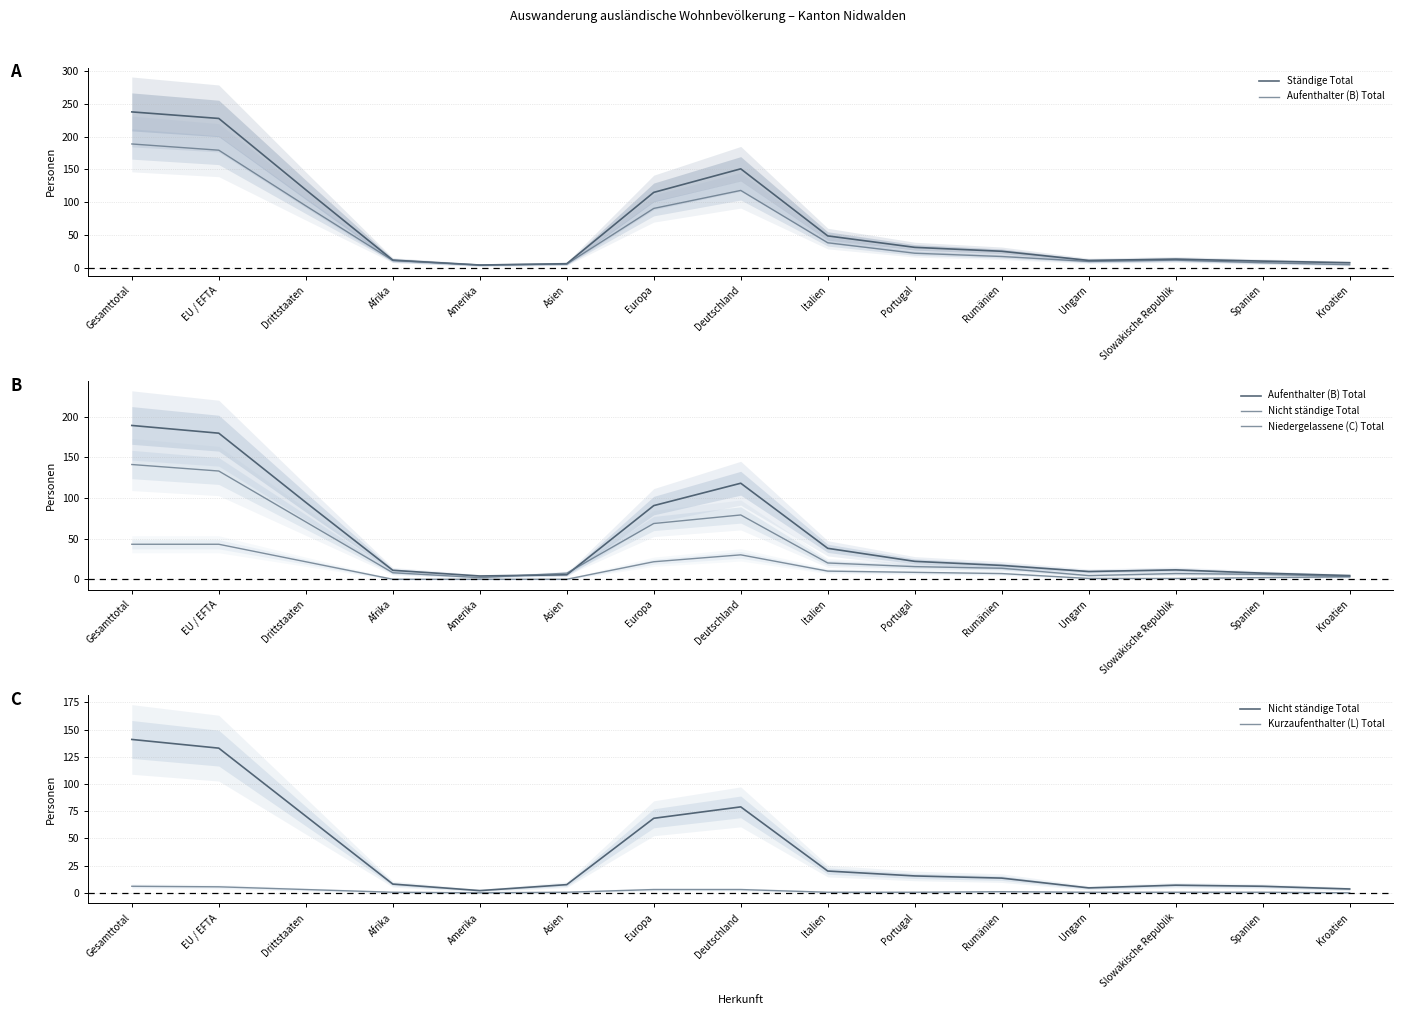

Between which two adjacent categories do Nicht ständige Total and Ständige Total first intersect?

Amerika and Asien